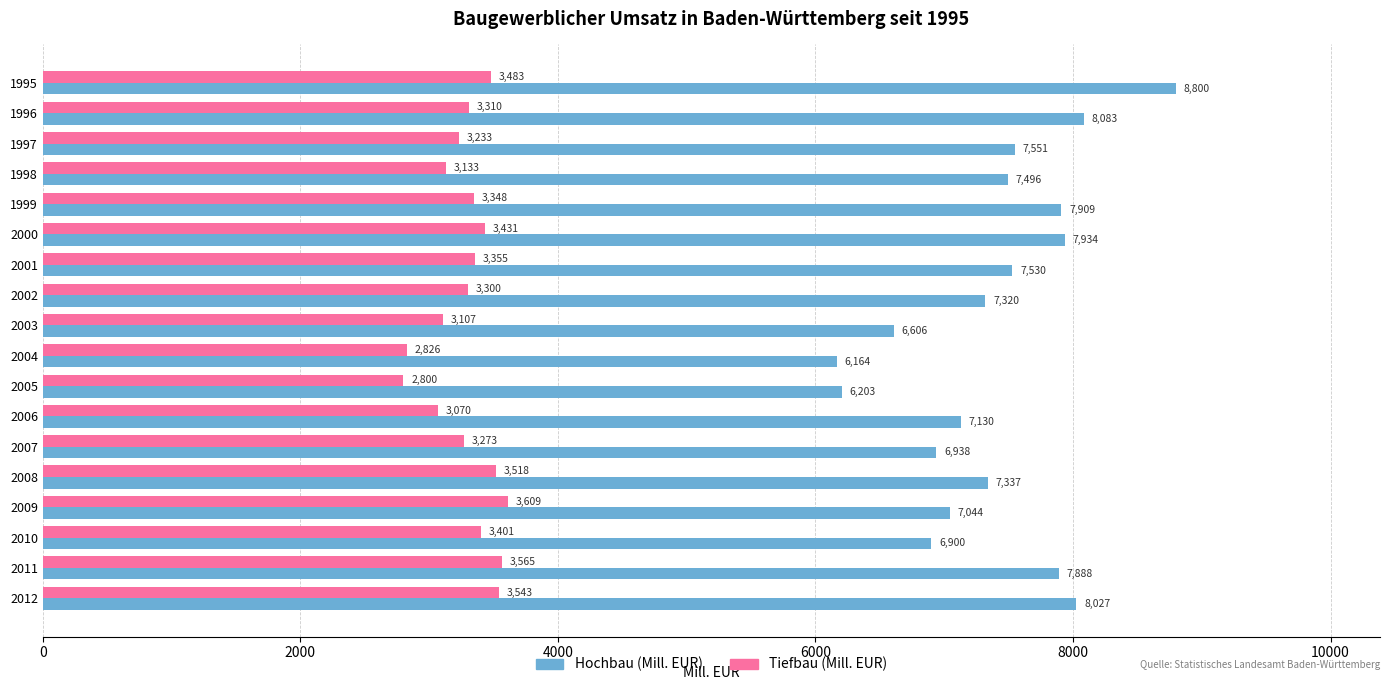

What is the spread (max minus min) of values at 2000?

4503